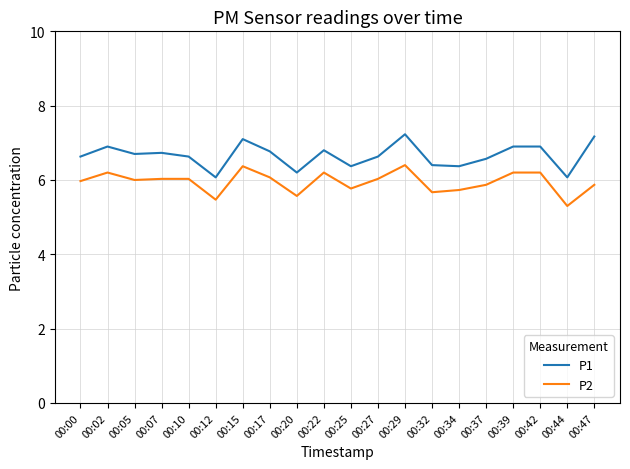

How many interior local valleys does the P2 series have?

6